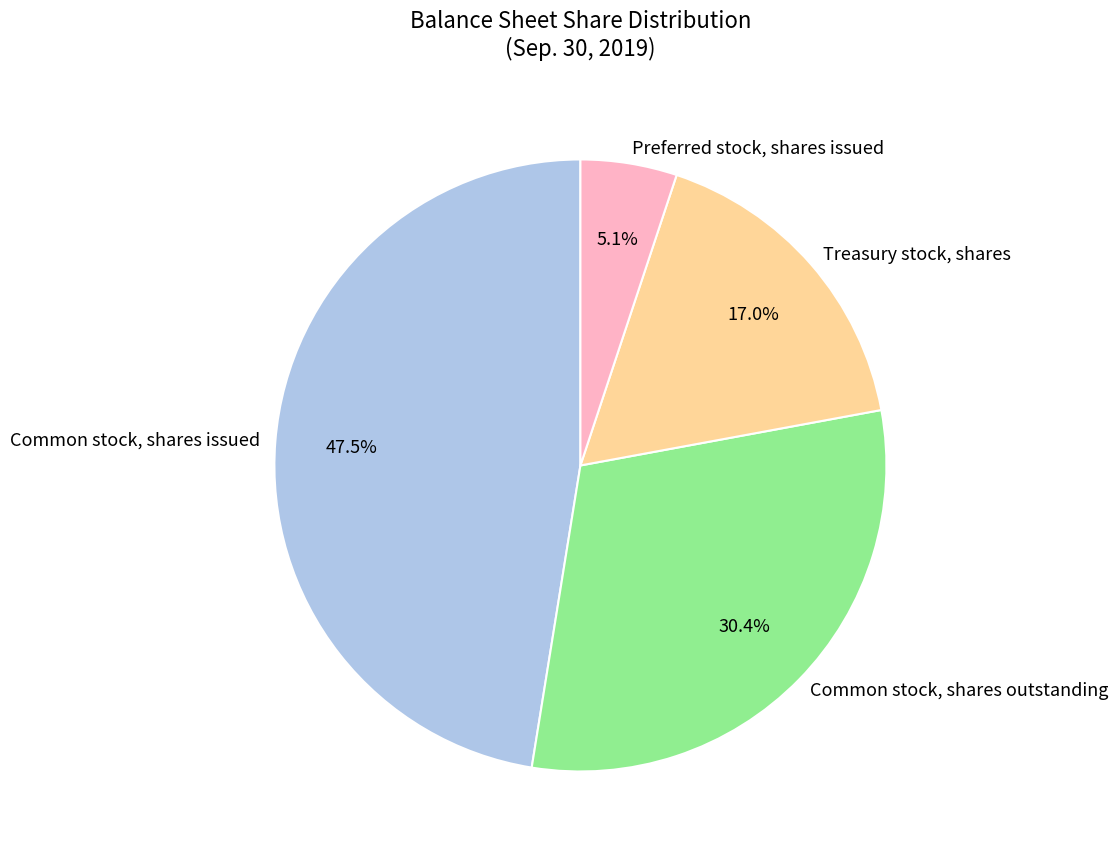

What percentage is the Preferred stock, shares issued slice, to the nearest percent?

5%